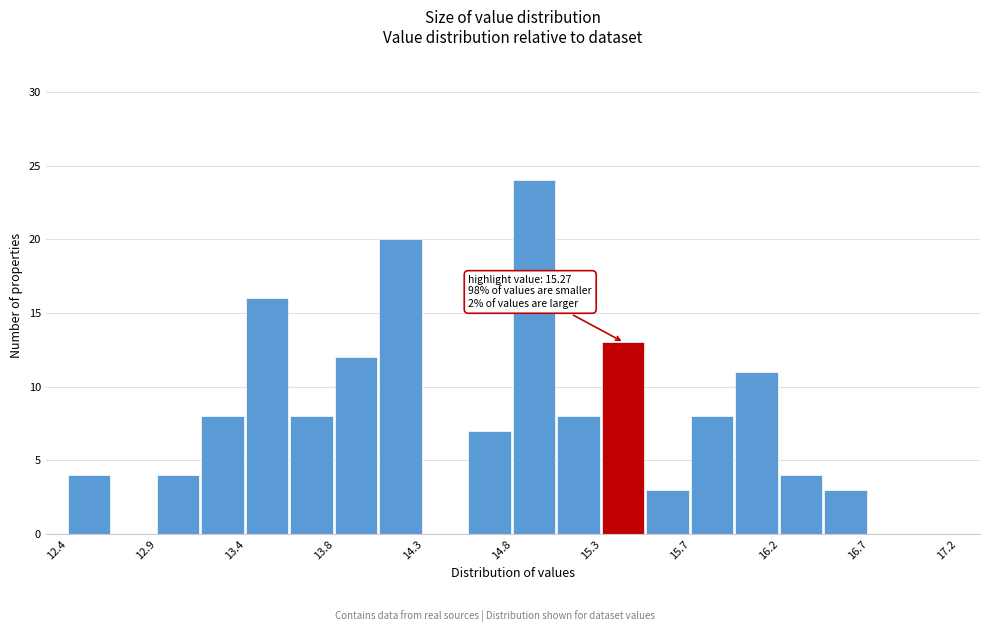

Over which range of the x-axis is the bar tallest?

14.80 to 15.00